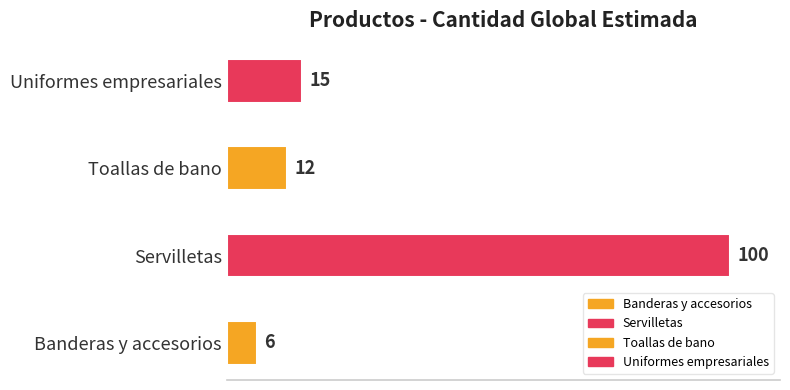

The value at Toallas de bano is 18. True or false?

False